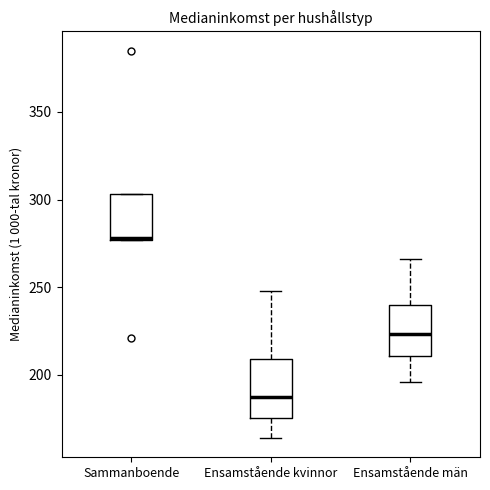

Where does the median line of the box for Sammanboende sit on the y-axis? The values are not printed on the chart, so give them approximately, as read against the axis.

280